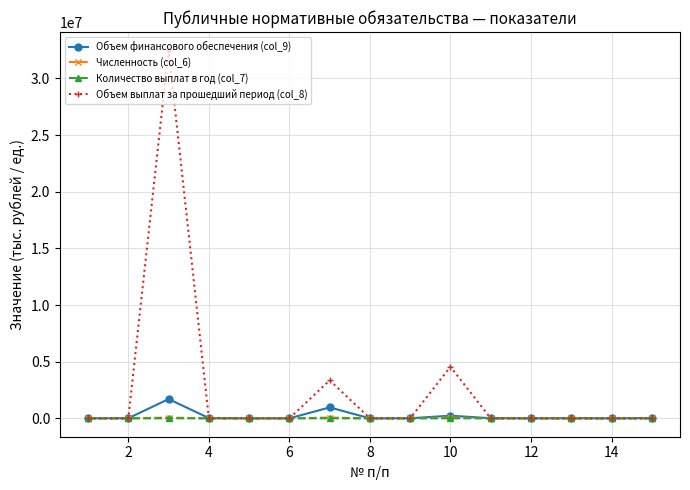

True or false: Численность (col_6) has more than 1 points higher than both neighbors.

True